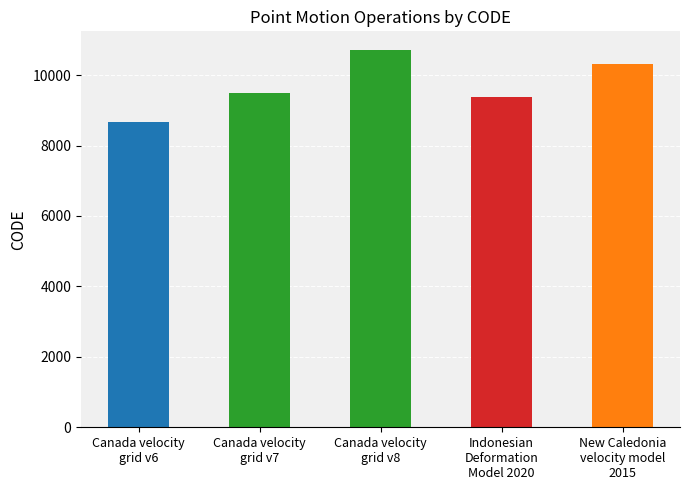

Reading right to left, list all the values displayed in this chart.

New Caledonia
velocity model
2015=10323	Indonesian
Deformation
Model 2020=9375	Canada velocity
grid v8=10707	Canada velocity
grid v7=9483	Canada velocity
grid v6=8676